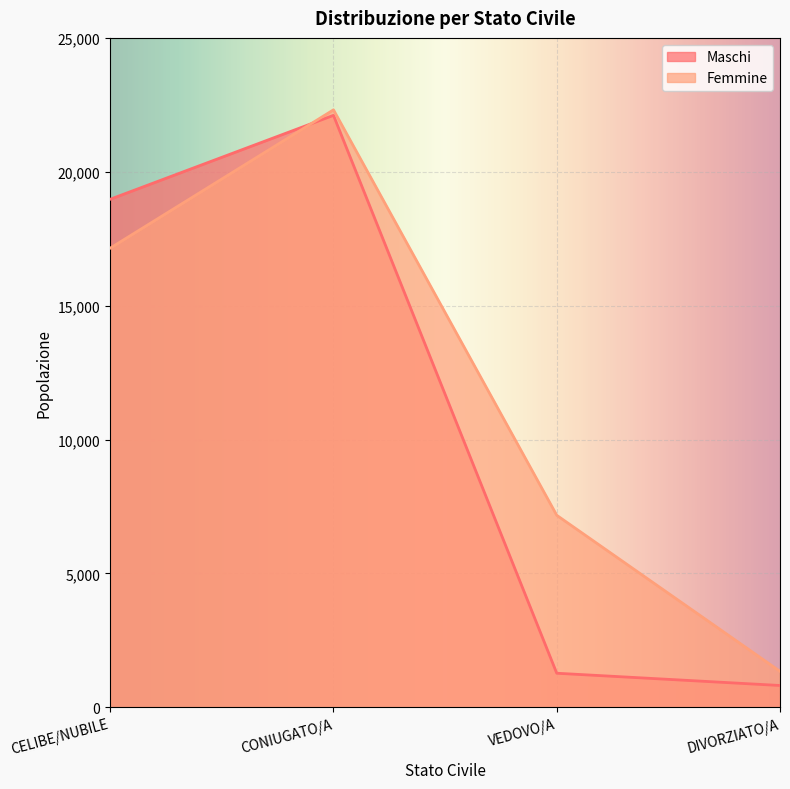

What is the total value across all series at DIVORZIATO/A?

2159